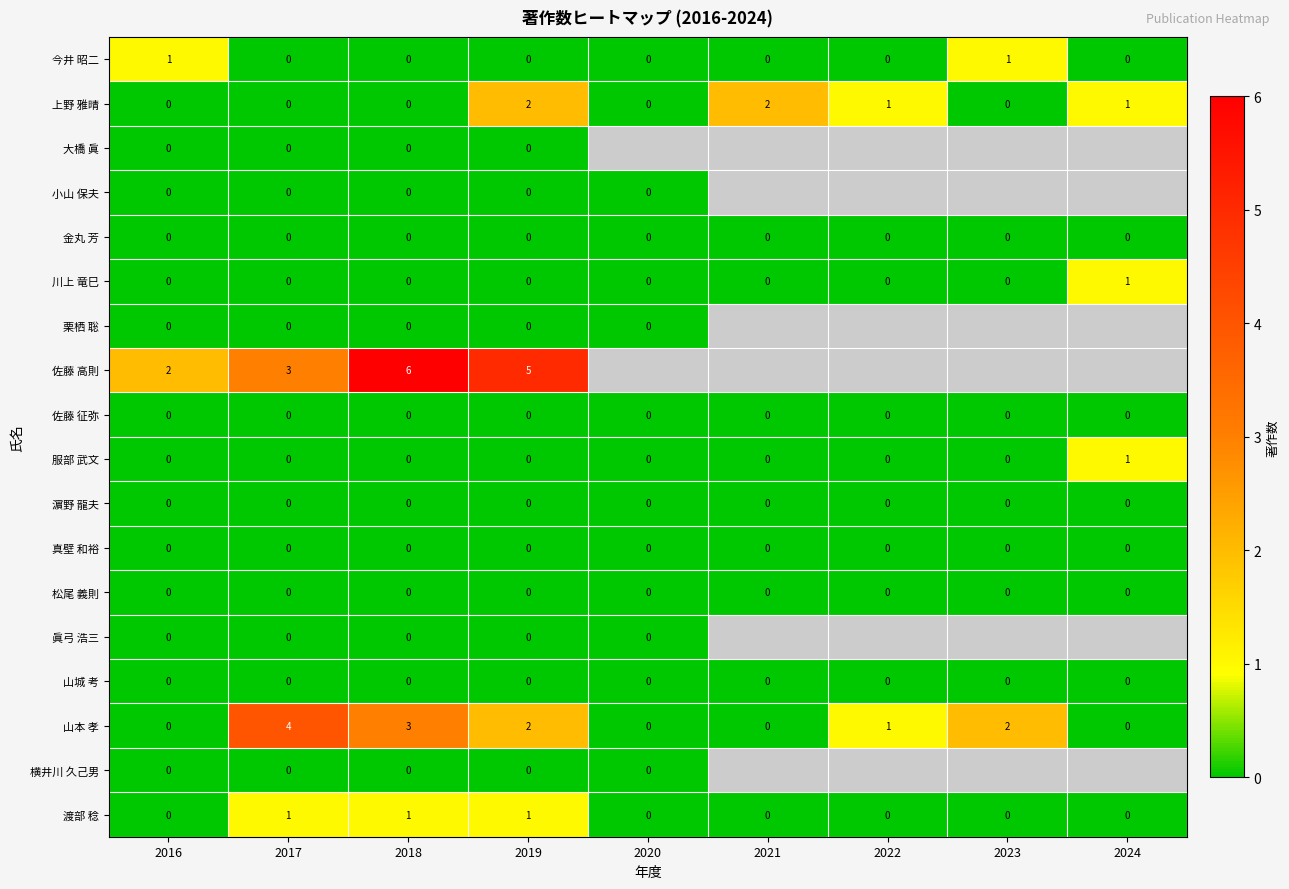

How many values in 川上 竜巳 are above zero?

1